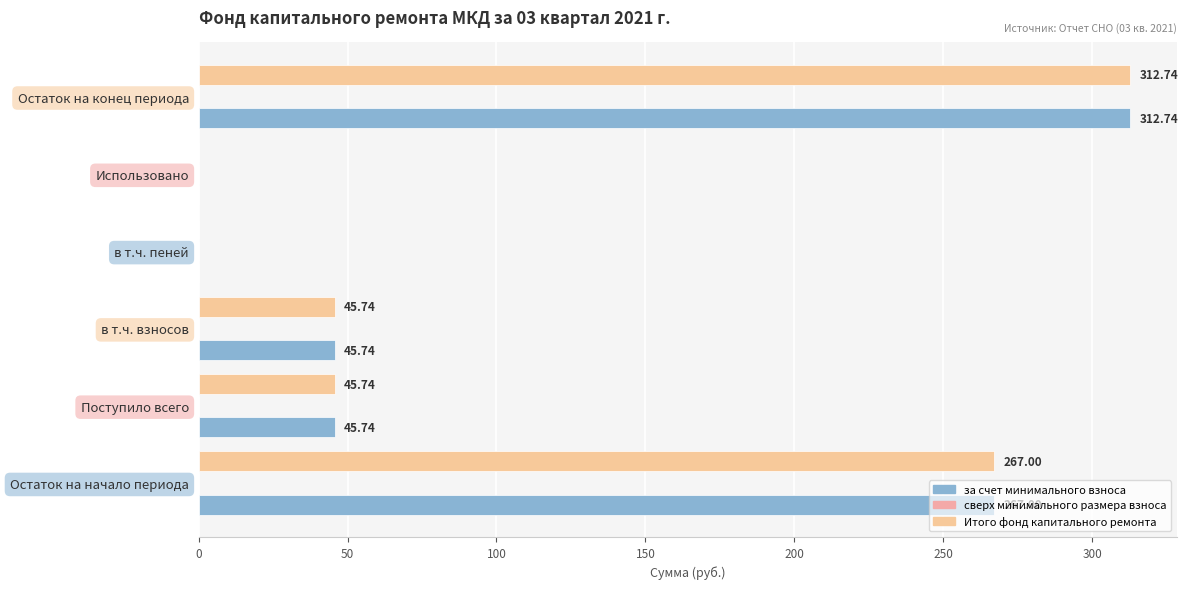

Which series has the largest range (max minus min)?

за счет минимального взноса